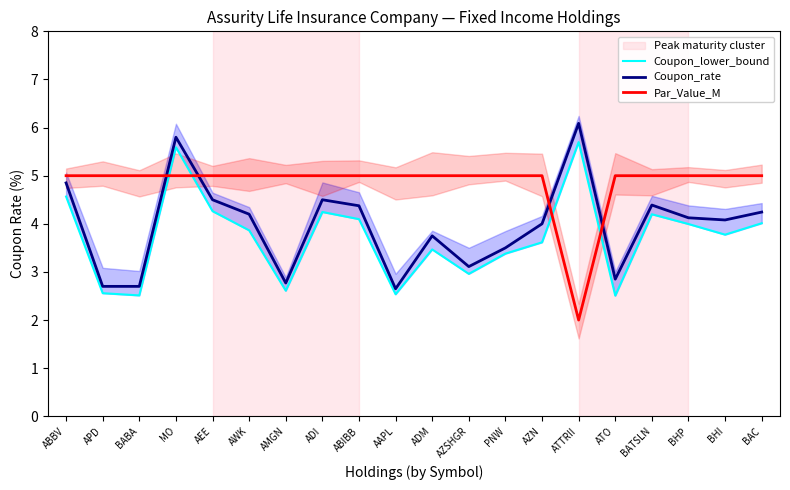

True or false: Coupon_rate has a value of 3.1 at AZSHGR.

True